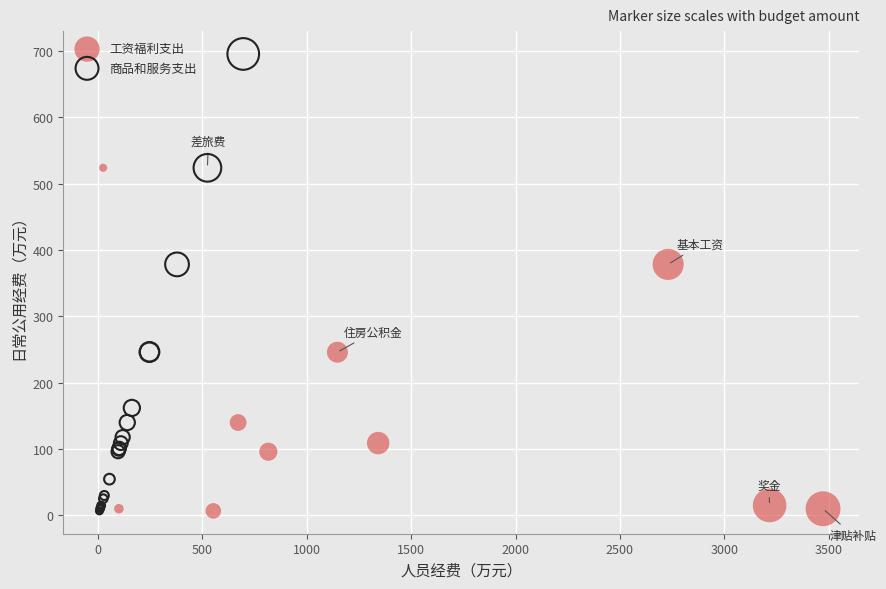

Which series reaches the maximum Y coordinate?

商品和服务支出